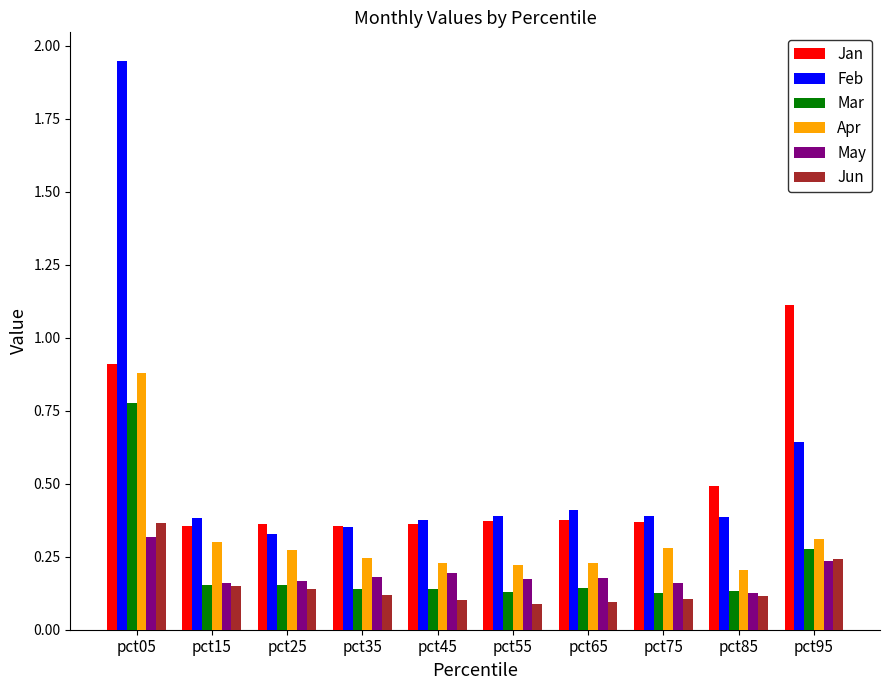

At which category is the sum across all series the highest?

pct05